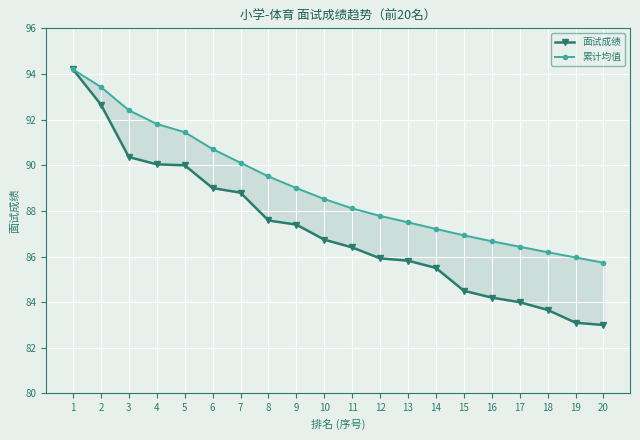

Reading right to left, list all the values displayed in this chart.

面试成绩: 83.0	83.1	83.7	84.0	84.2	84.5	85.5	85.8	85.9	86.4	86.7	87.4	87.6	88.8	89.0	90.0	90.0	90.4	92.7	94.2
累计均值: 85.7	86.0	86.2	86.4	86.7	86.9	87.2	87.5	87.8	88.1	88.5	89.0	89.5	90.1	90.7	91.5	91.8	92.4	93.4	94.2